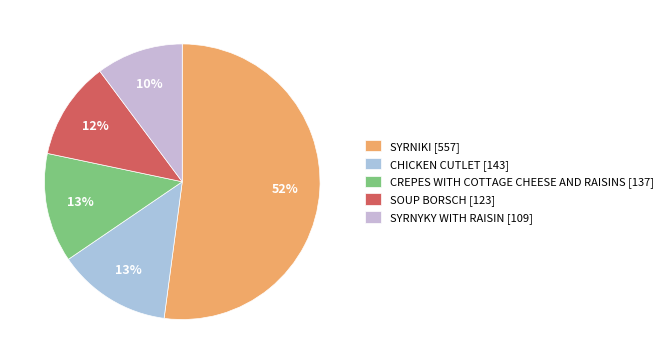

Count the number of slices in the pie.

5